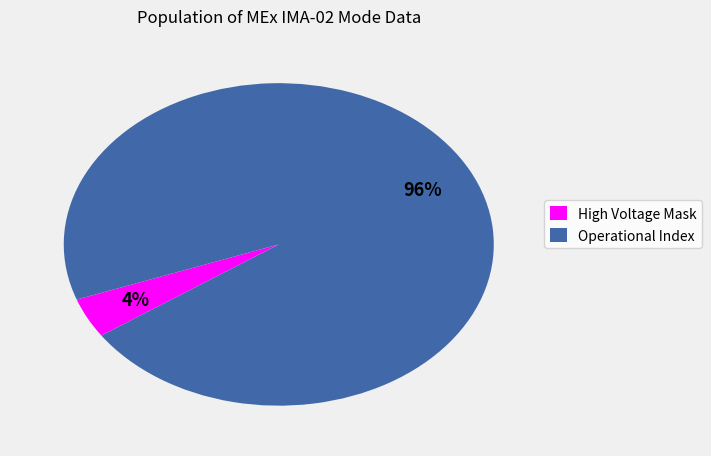

Is the sum of High Voltage Mask and Operational Index greater than half?

Yes